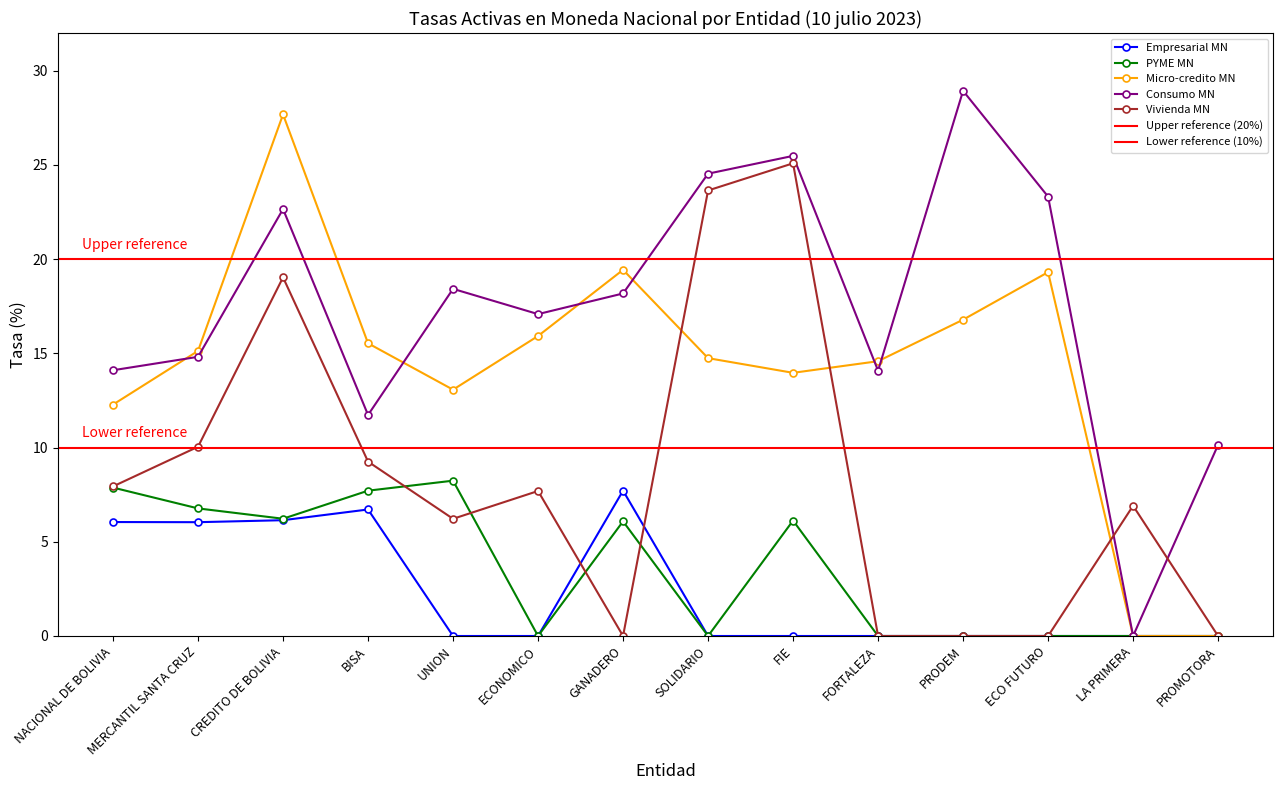

Is it true that Vivienda MN equals 6.9 at LA PRIMERA?

True